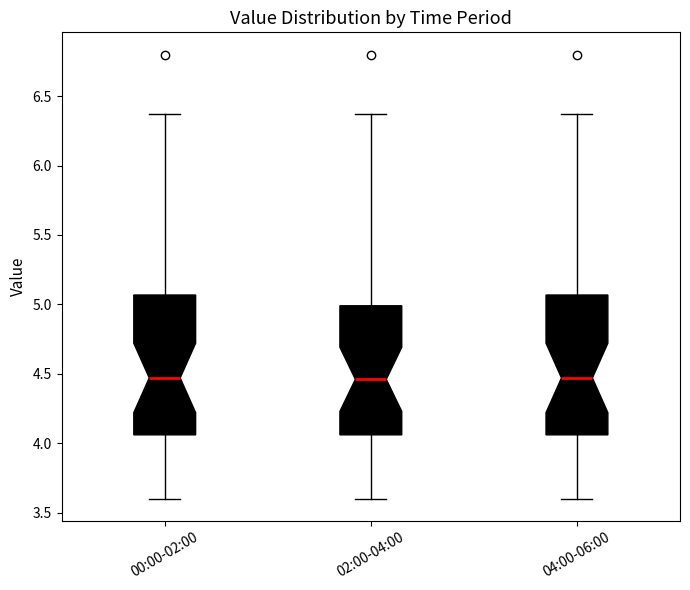

Where is the lower edge of the box for 00:00-02:00 on the y-axis? The values are not printed on the chart, so give them approximately, as read against the axis.

4.05